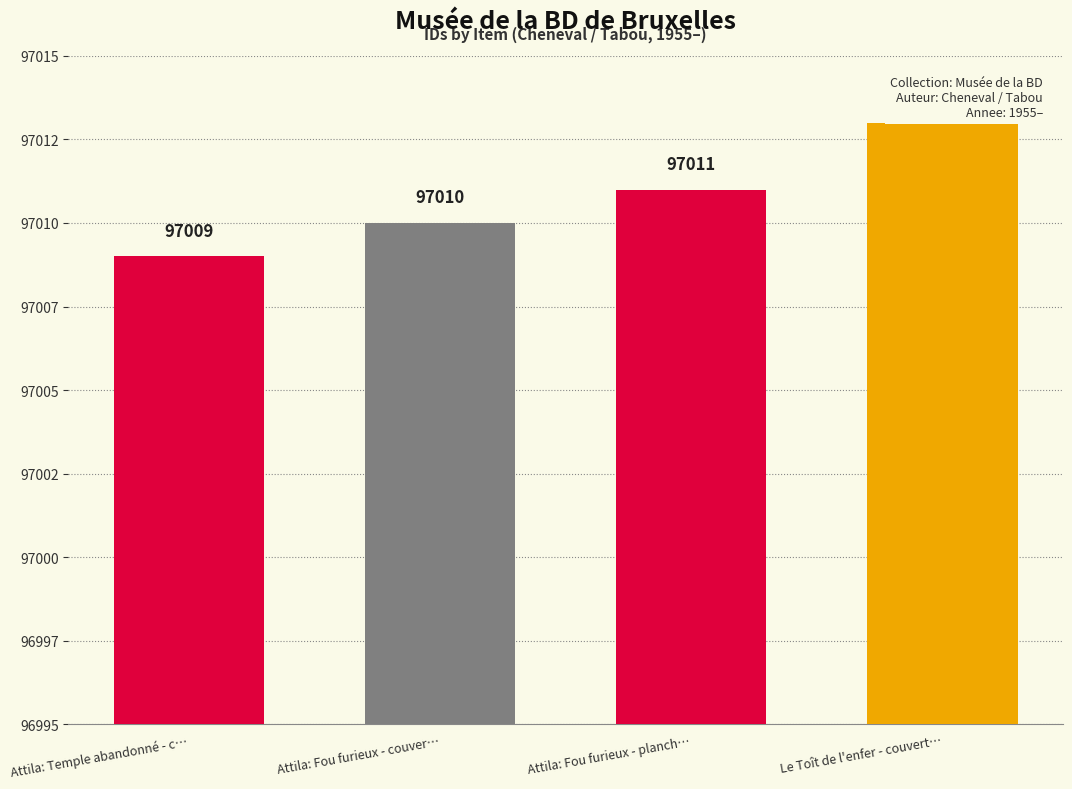

Reading left to right, extract all data points from this chart.

97009	97010	97011	97013